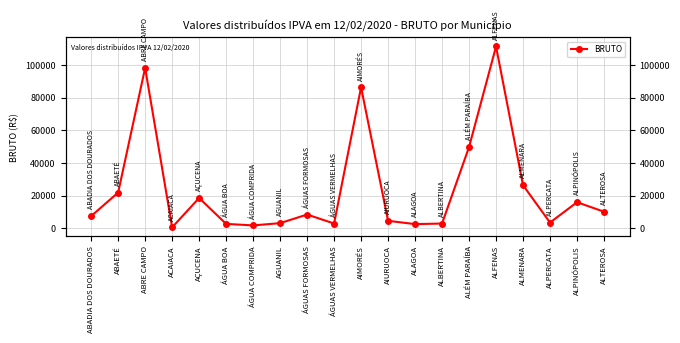

The value at ALPINÓPOLIS is 15916.5. True or false?

True